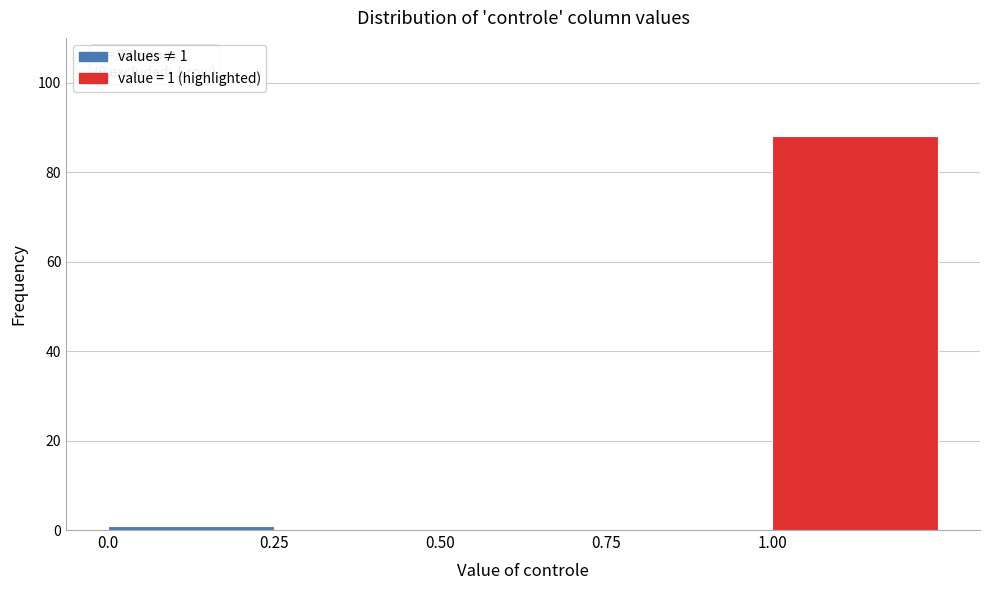

Which range on the x-axis has the tallest bar?

1.00 to 1.25